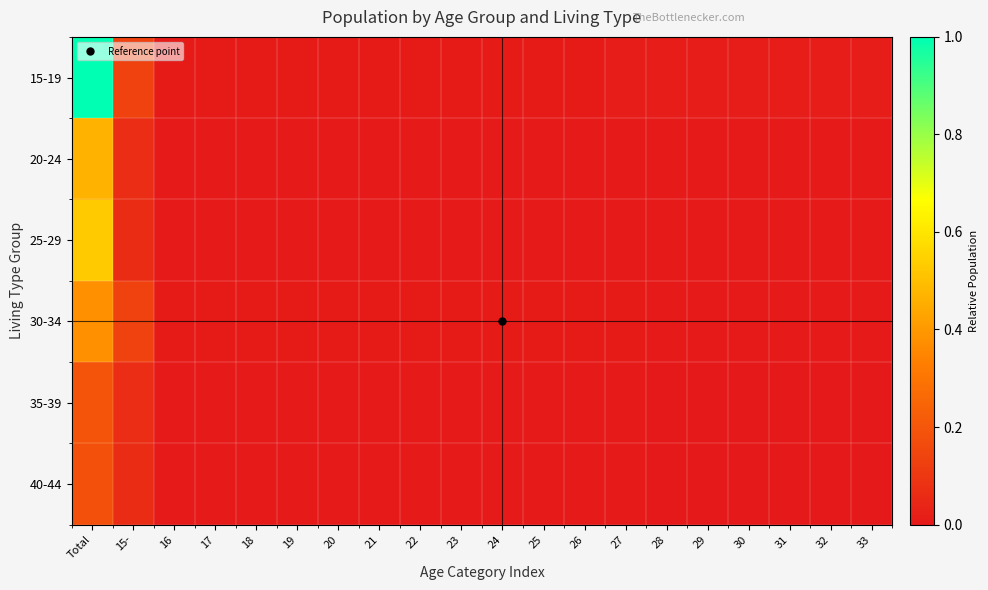

Which has a higher value, 16 or 32?

32